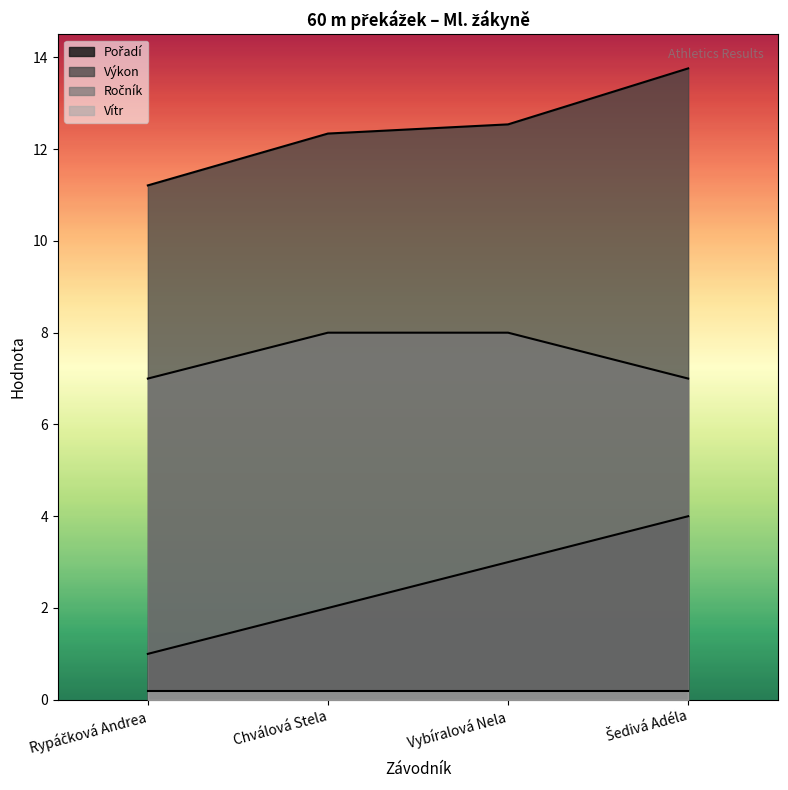

True or false: Výkon and Ročník intersect in this chart.

False